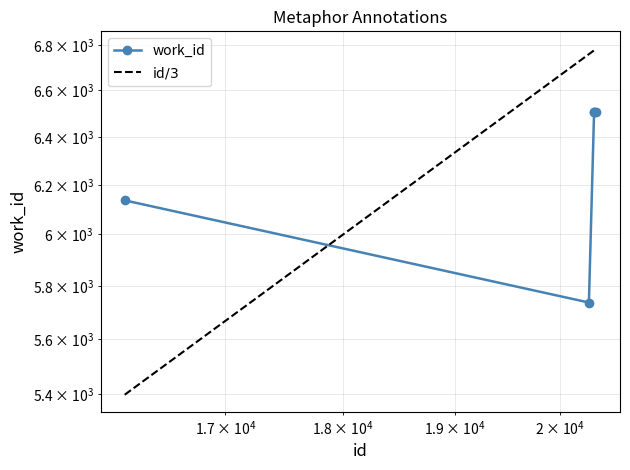

Reading left to right, what are all the values shown in this chart?

work_id: 6137.0	5736.0	6506.0	6506.0	6506.0
id$/3$: 5396.7	6760.0	6777.0	6777.7	6784.7